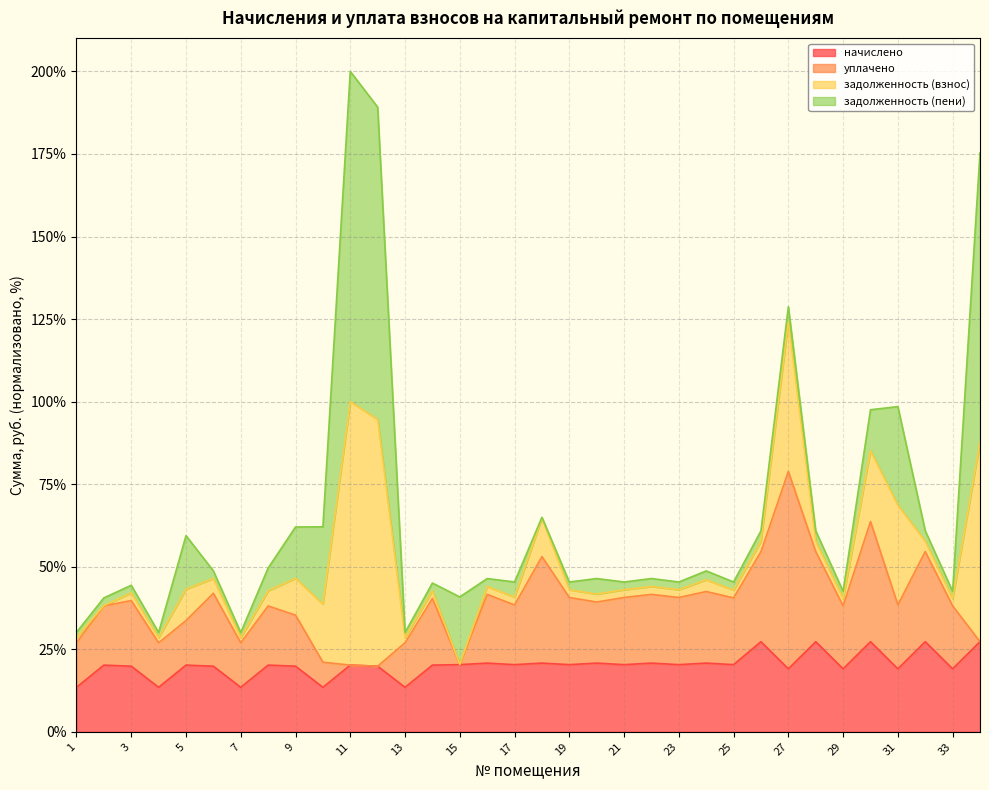

What is the minimum value for начислено?

13.5